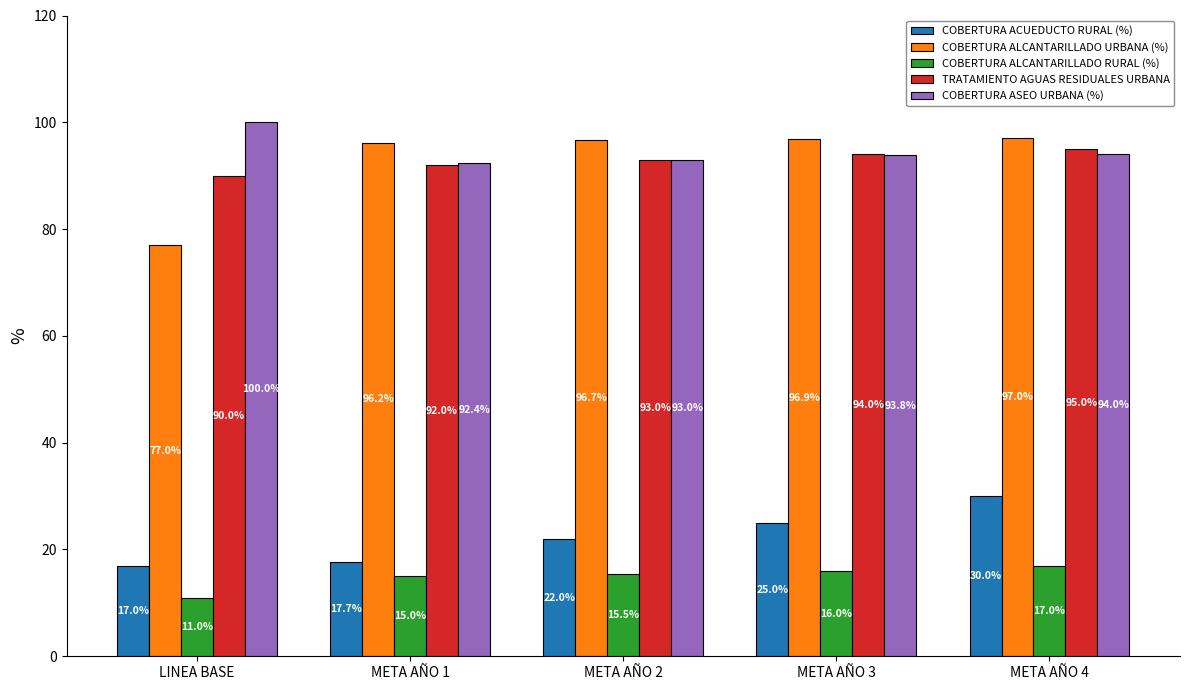

What is the total value across all series at META AÑO 2?

320.2